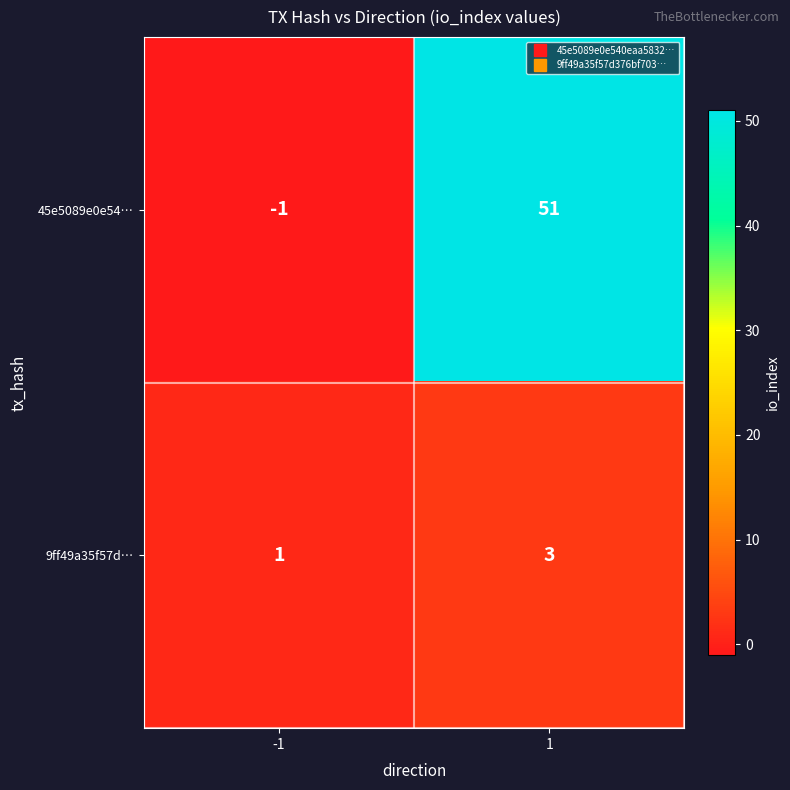

Which series has the largest total across all categories?

45e5089e0e54…